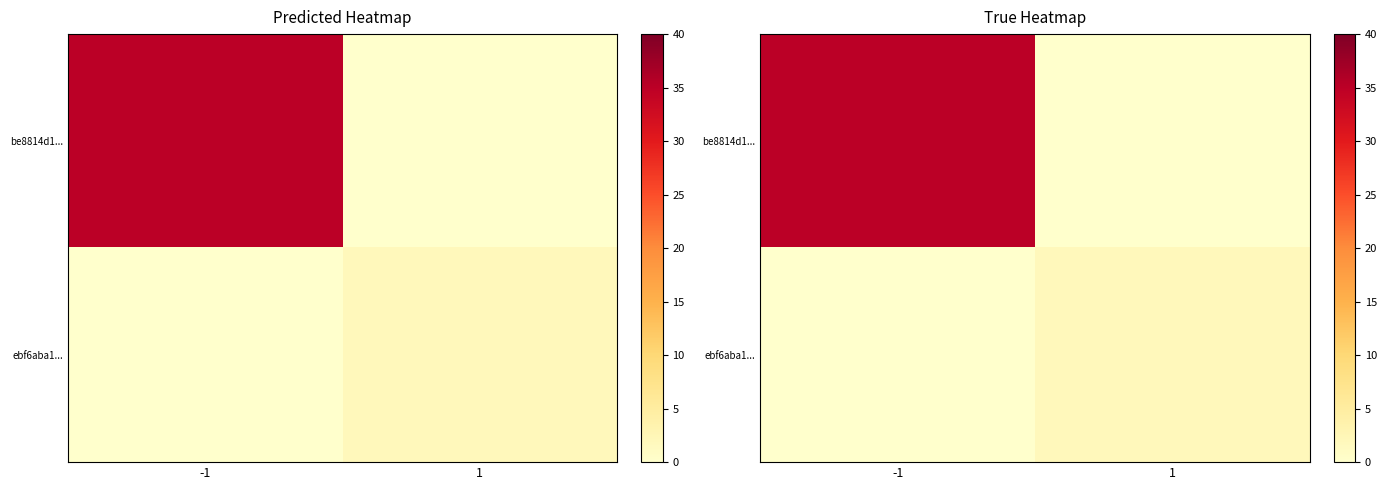

True or false: ebf6aba1... has a value of 0 at -1.

True